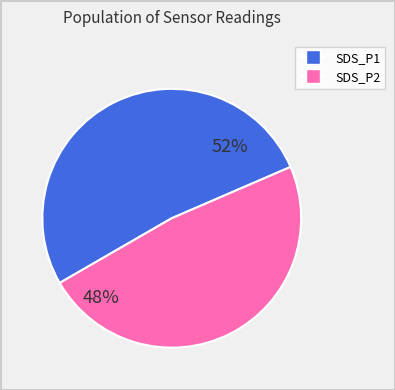

Rank the categories by value from lowest to highest.

SDS_P2, SDS_P1